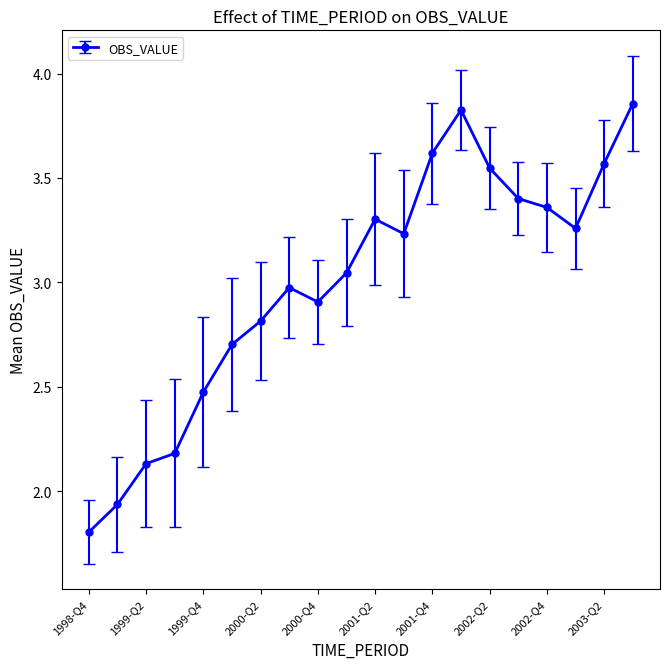

What is the sum of all values?

60.0